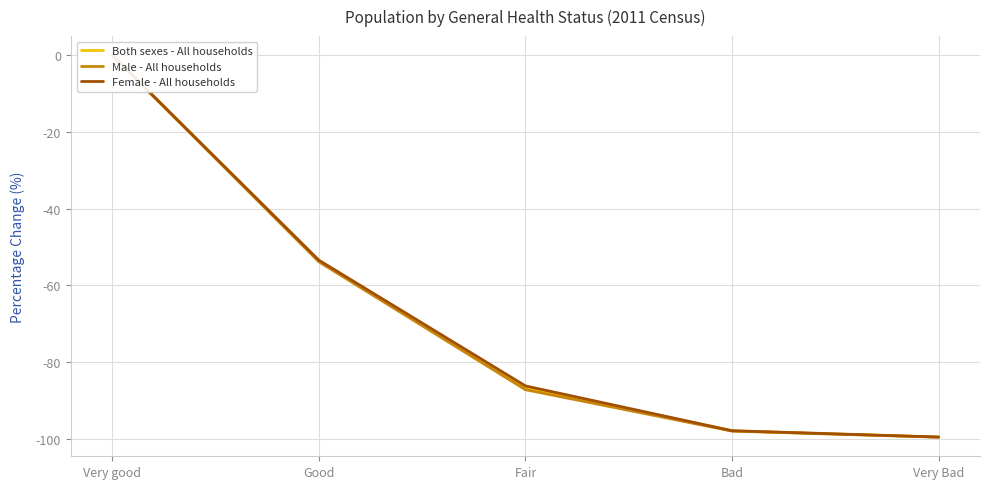

How many categories are shown in the chart?

5